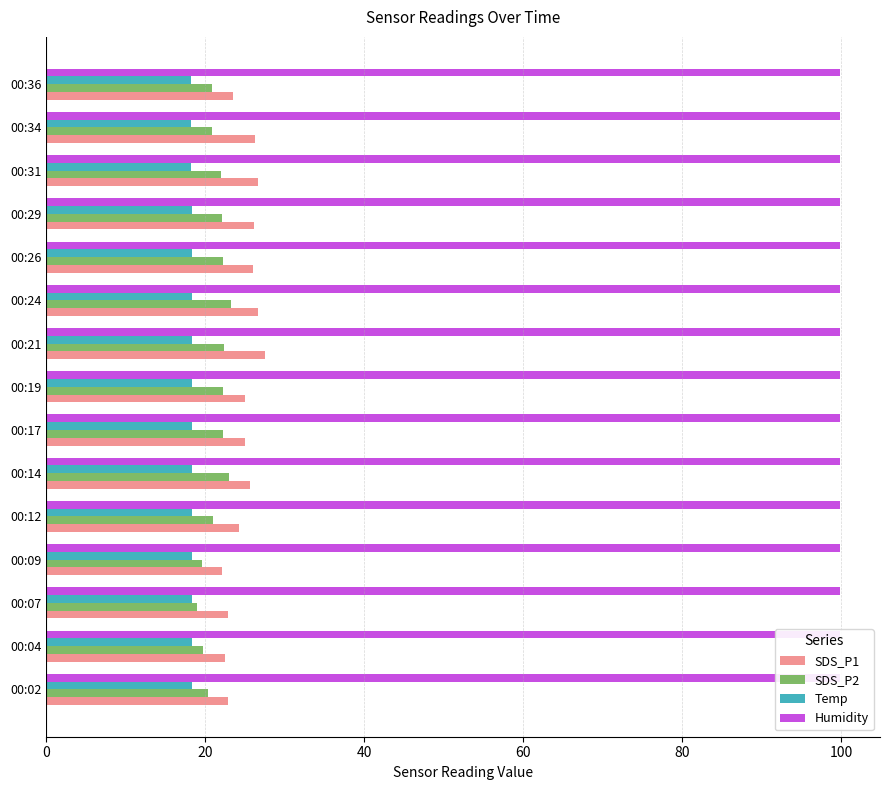

Does the chart contain stacked bars?

No